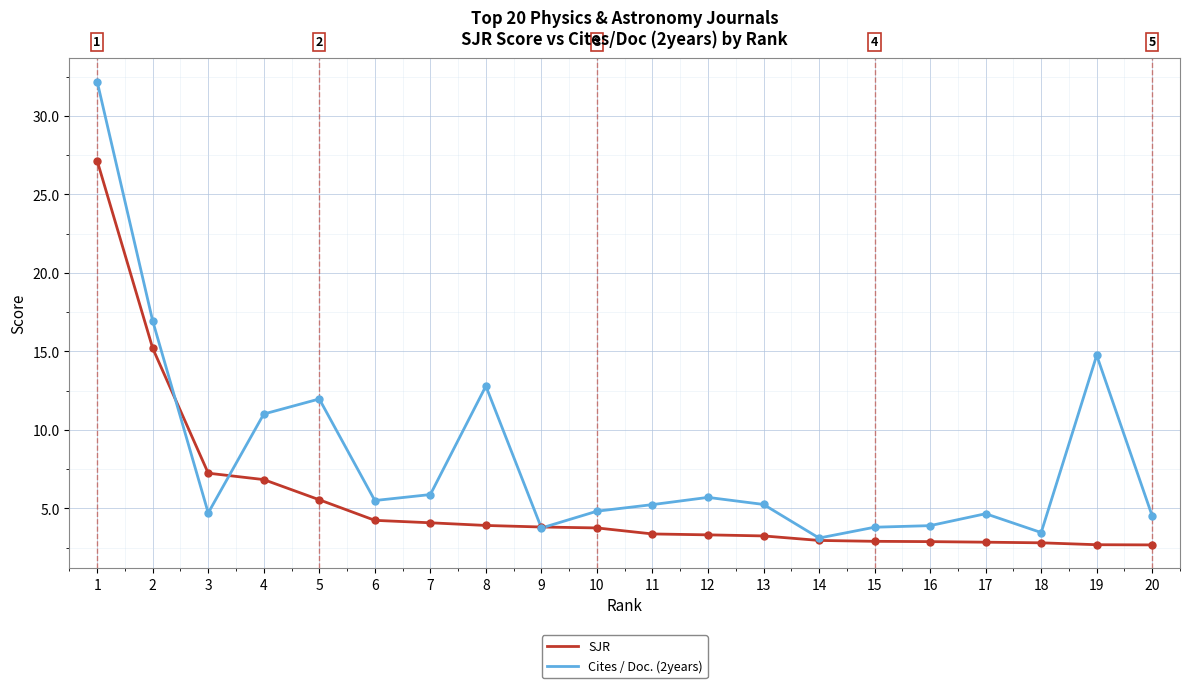

Count the number of data series in this chart.

2